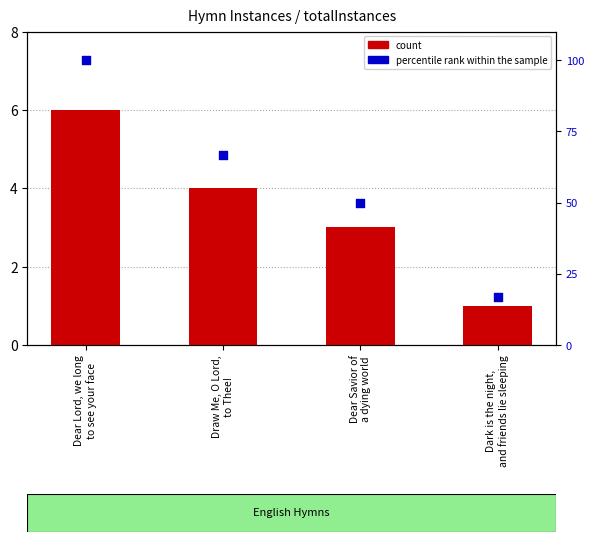

What are all the series names shown in the legend?

count, percentile rank within the sample